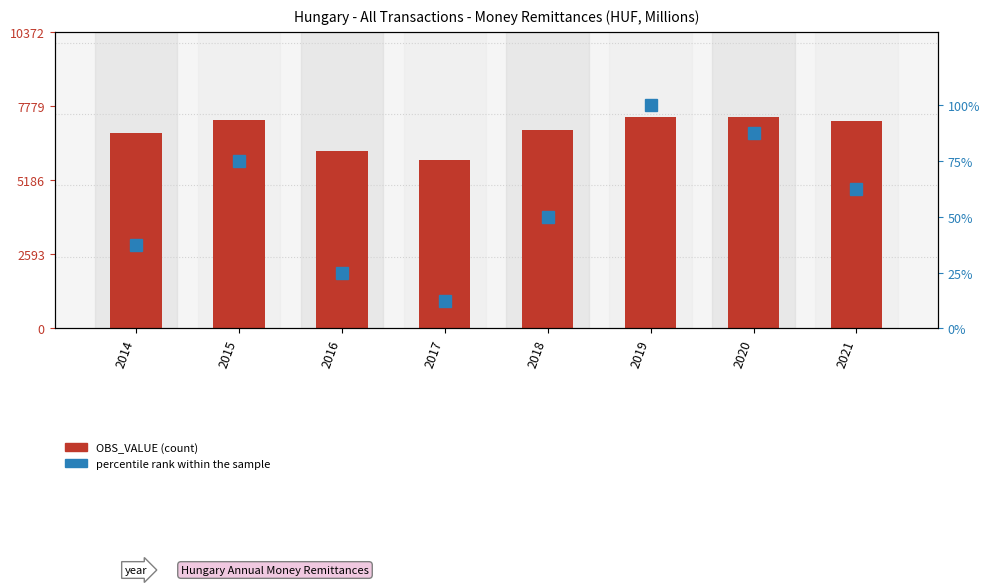

What is the value of the OBS_VALUE bar at the 6th from the left?

7409.0